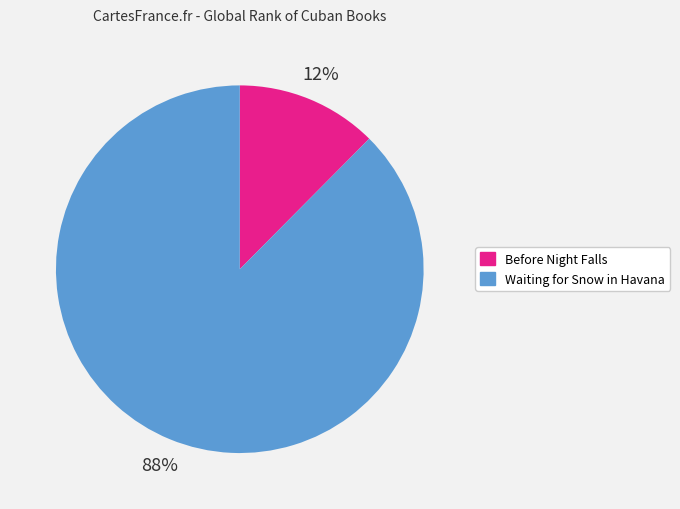

To the nearest percent, what is the average slice percentage?

50%